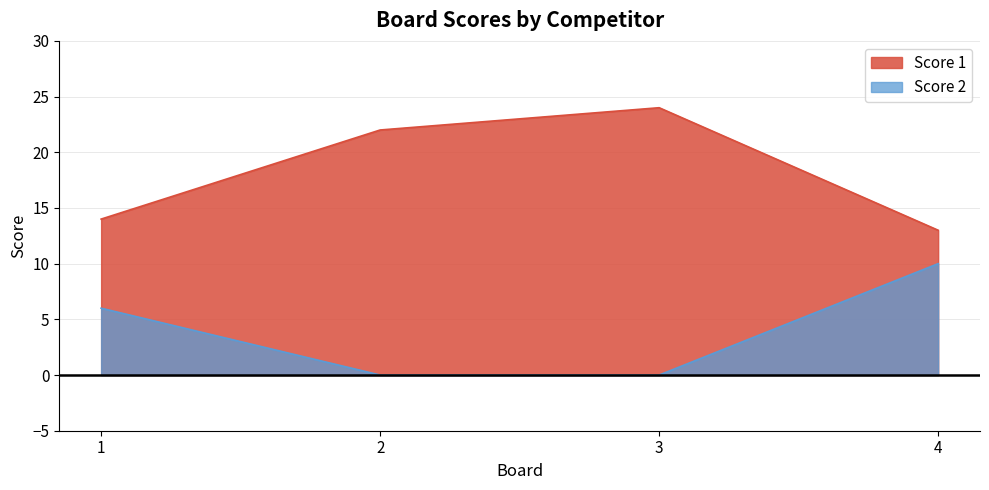

True or false: Score 1 and Score 2 intersect in this chart.

False